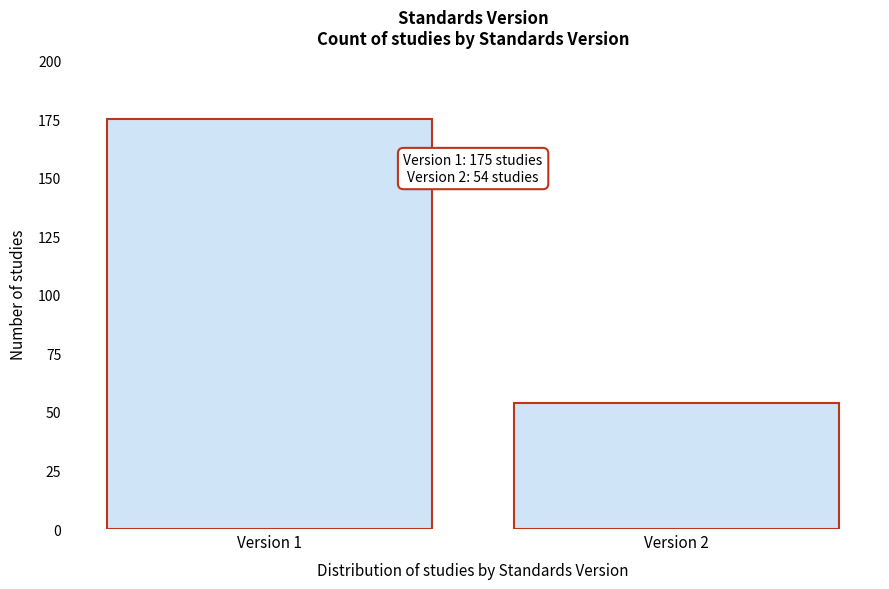

Reading left to right, what are all the values shown in this chart?

175	54